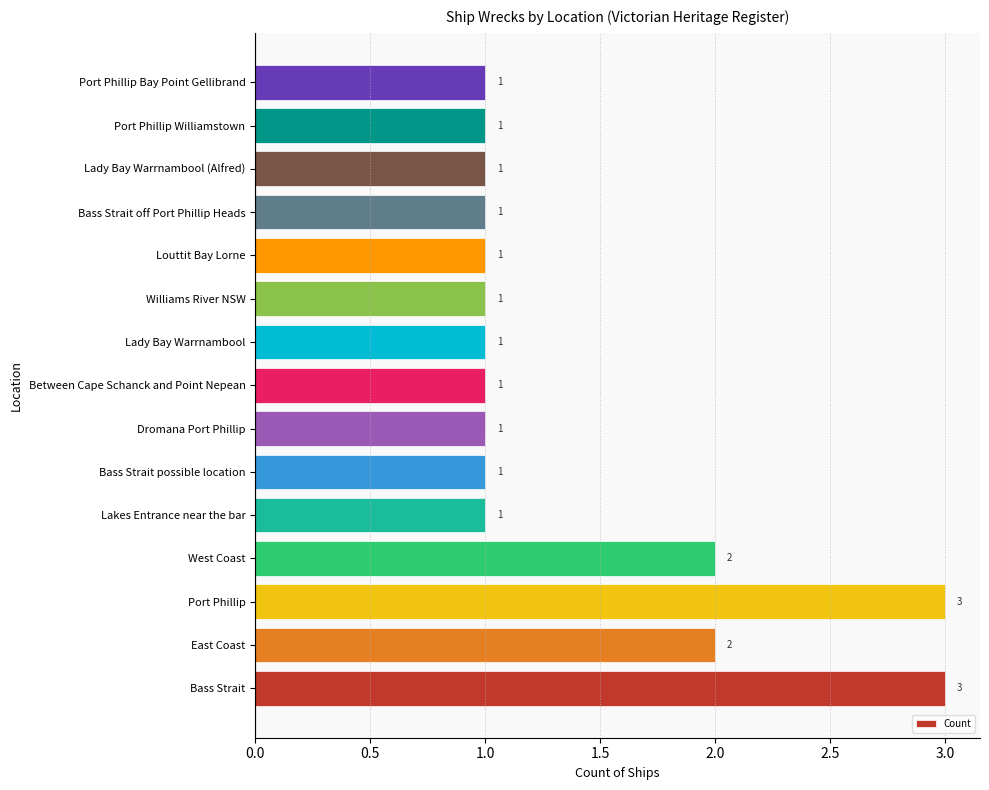

True or false: the data shows 1 at Louttit Bay Lorne.

True